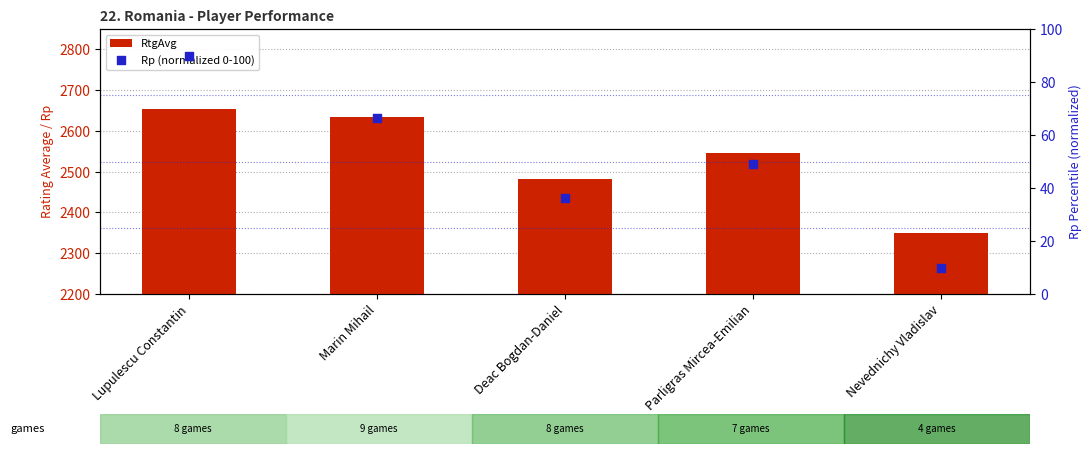

What are all the series names shown in the legend?

RtgAvg, Rp (normalized 0-100)